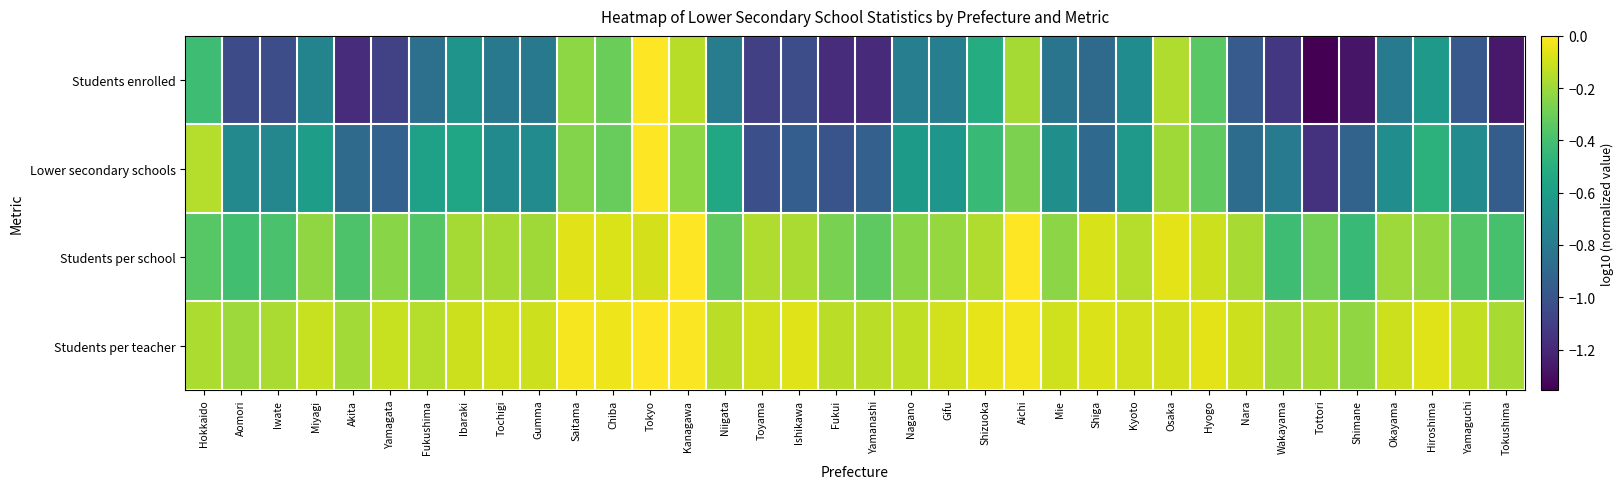

What is the total value across all series at Kanagawa?

-0.4